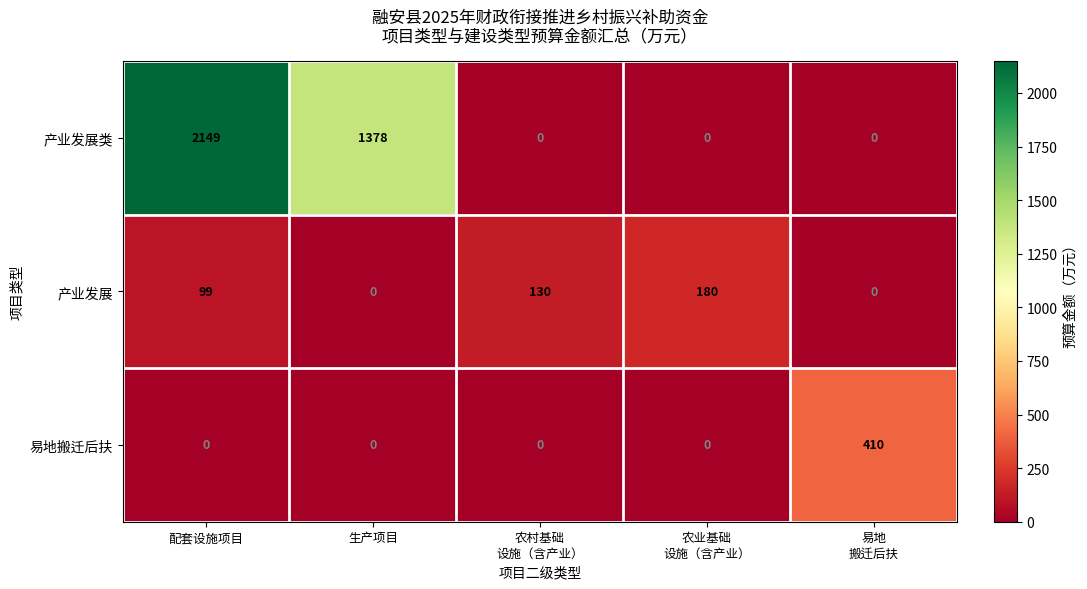

How many 产业发展类 values are between 0 and 1378?

4